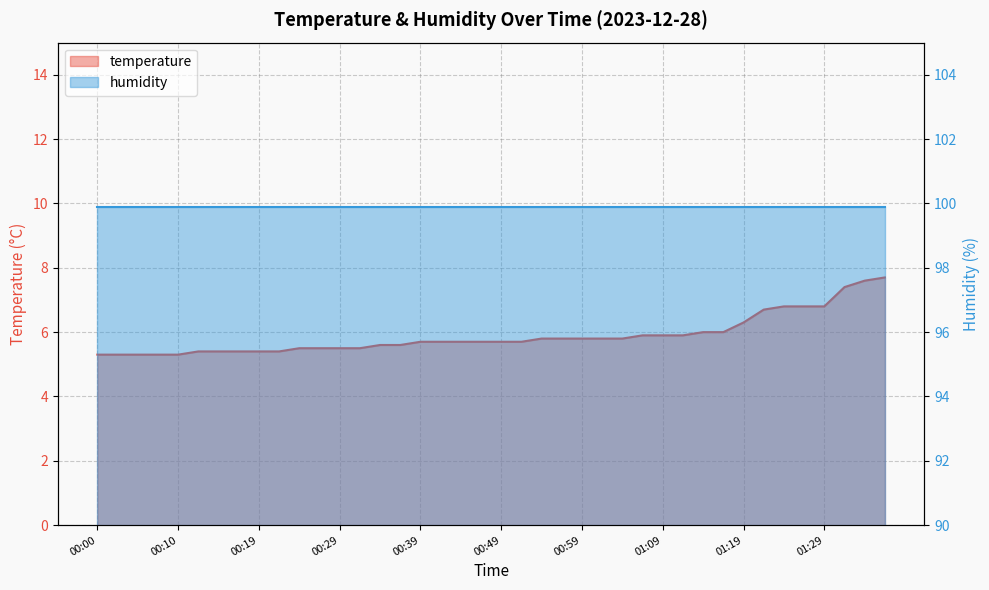

Reading right to left, what are all the values shown in this chart?

7.7	7.6	7.4	6.8	6.8	6.8	6.7	6.3	6.0	6.0	5.9	5.9	5.9	5.8	5.8	5.8	5.8	5.8	5.7	5.7	5.7	5.7	5.7	5.7	5.6	5.6	5.5	5.5	5.5	5.5	5.4	5.4	5.4	5.4	5.4	5.3	5.3	5.3	5.3	5.3